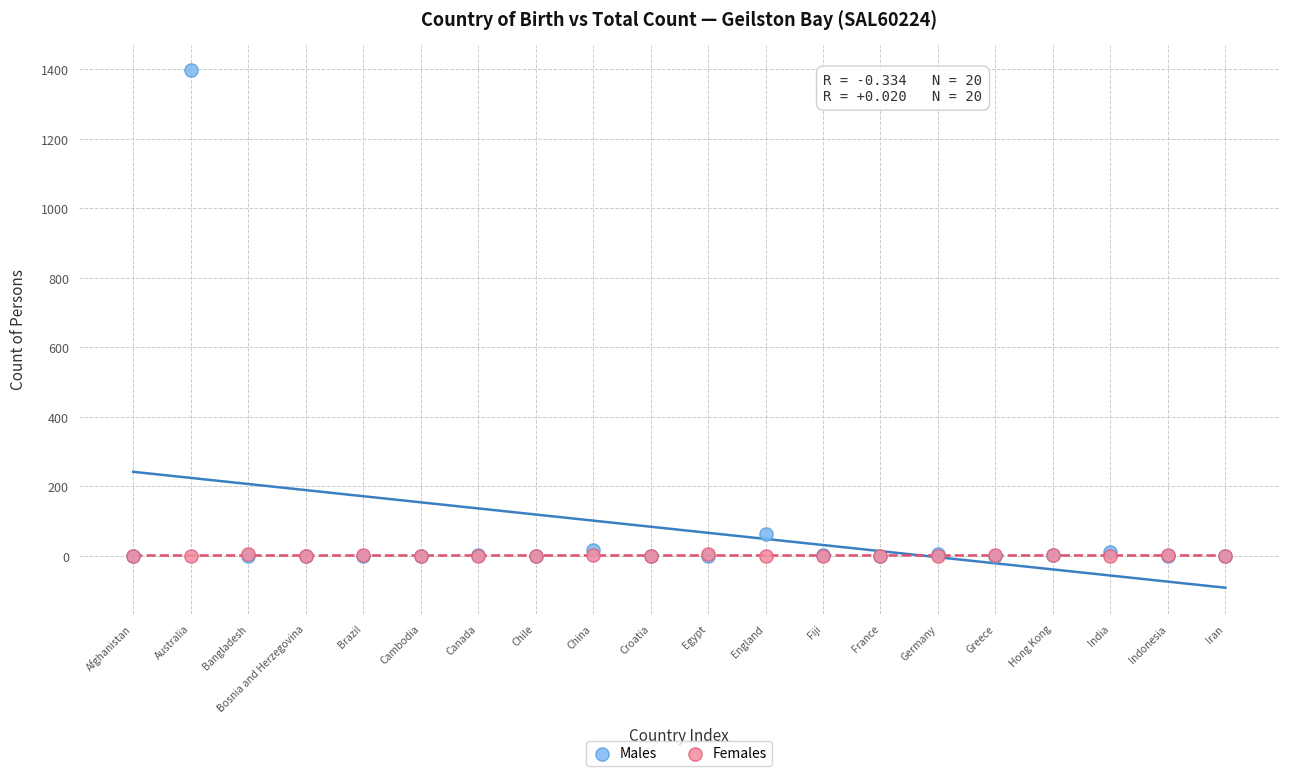

Which series contains the highest Y value?

Males